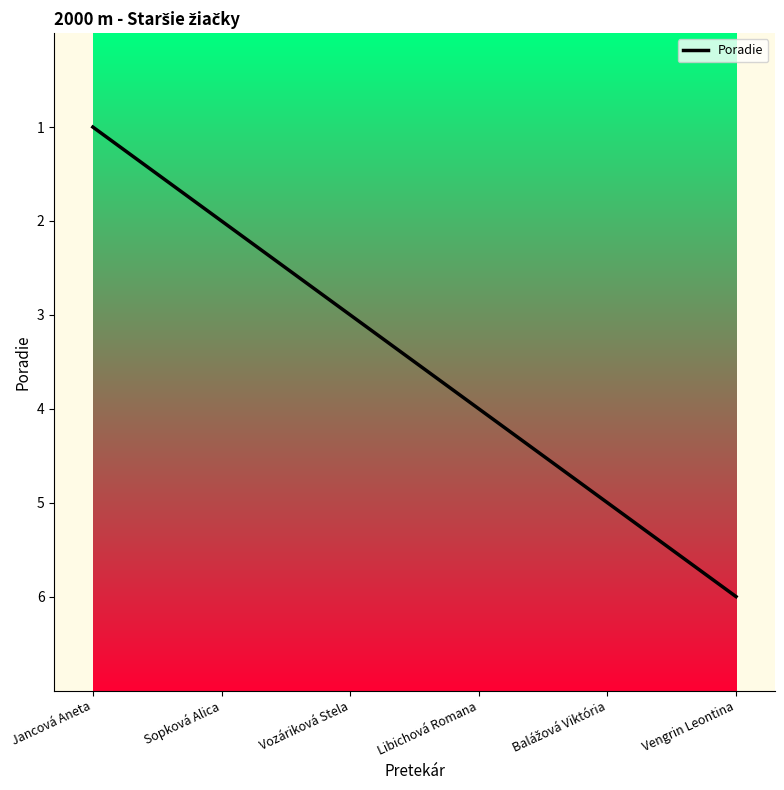

What is the average value?

4